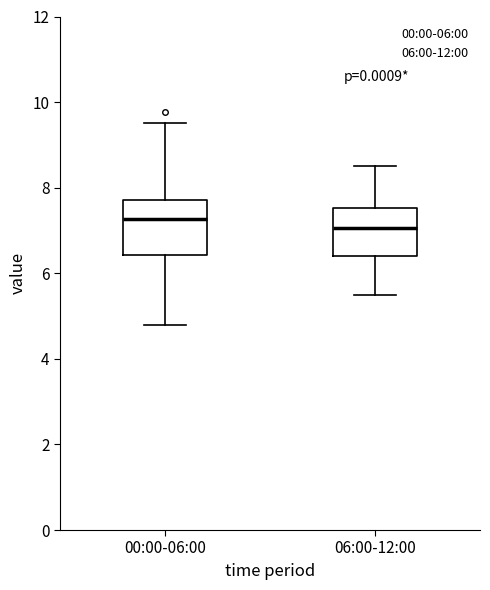

Reading left to right, transcribe this box plot: for each box, give where its median line is, the range the box spans, and where its two whiskers end, as read against the y-axis. The values are not printed on the chart, so give them approximately, as read against the axis.

00:00-06:00: median 7.2, box 6.4 to 7.8, whiskers 4.8 to 9.6
06:00-12:00: median 7.0, box 6.4 to 7.6, whiskers 5.6 to 8.6